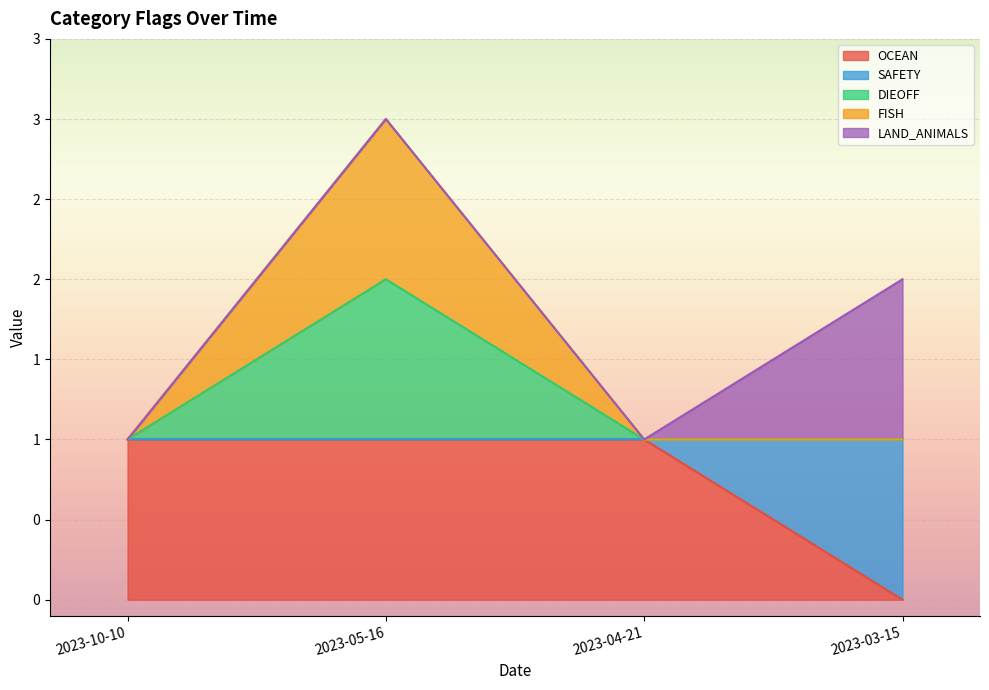

What position from the right is 2023-03-15?

1